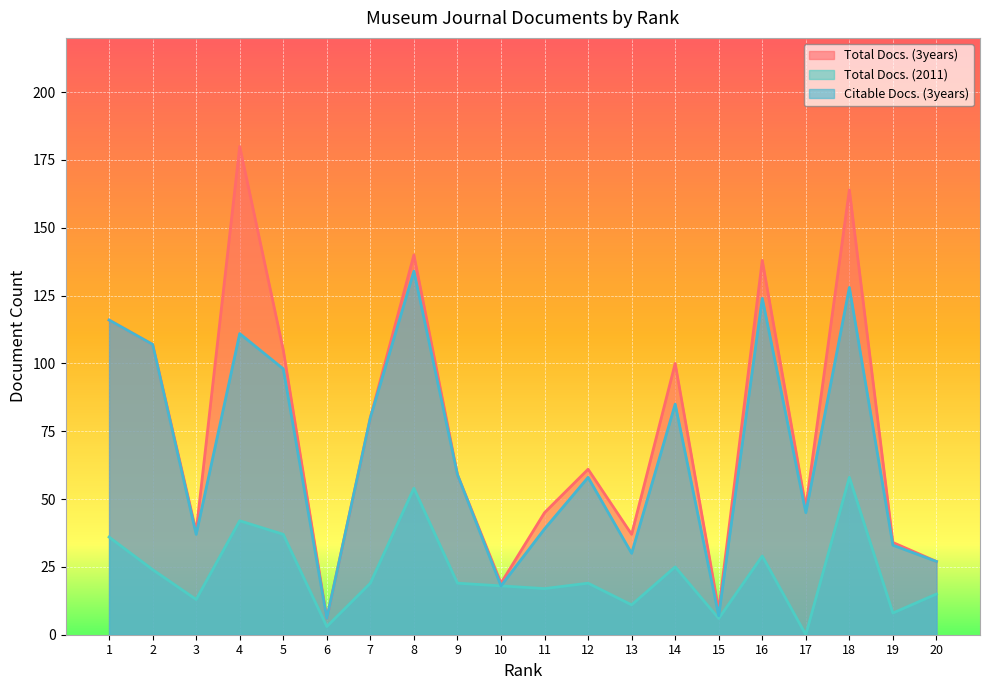

At which label does Citable Docs. (3years) first exceed 59?

1